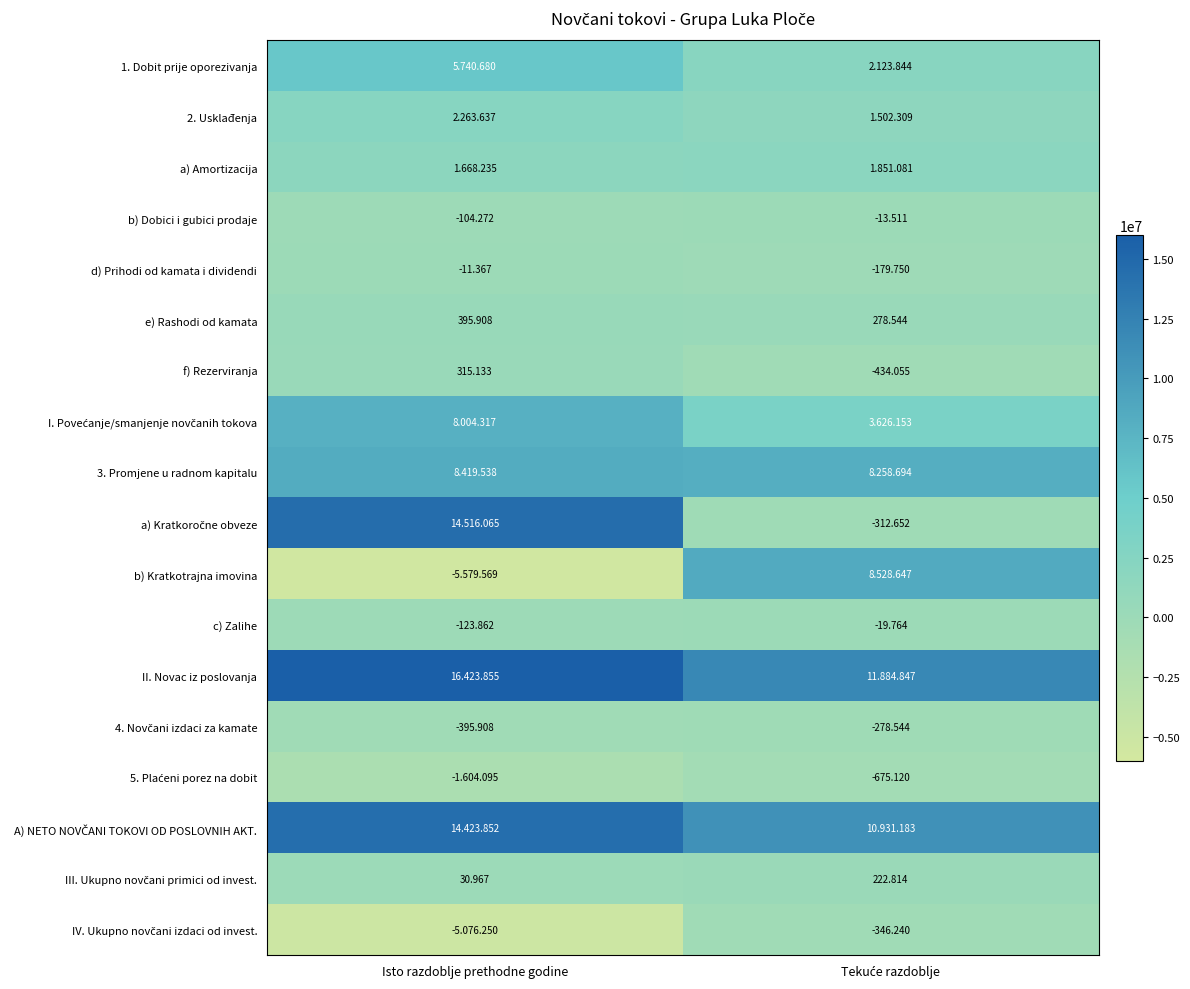

At which label does f) Rezerviranja first exceed 315?

Isto razdoblje prethodne godine